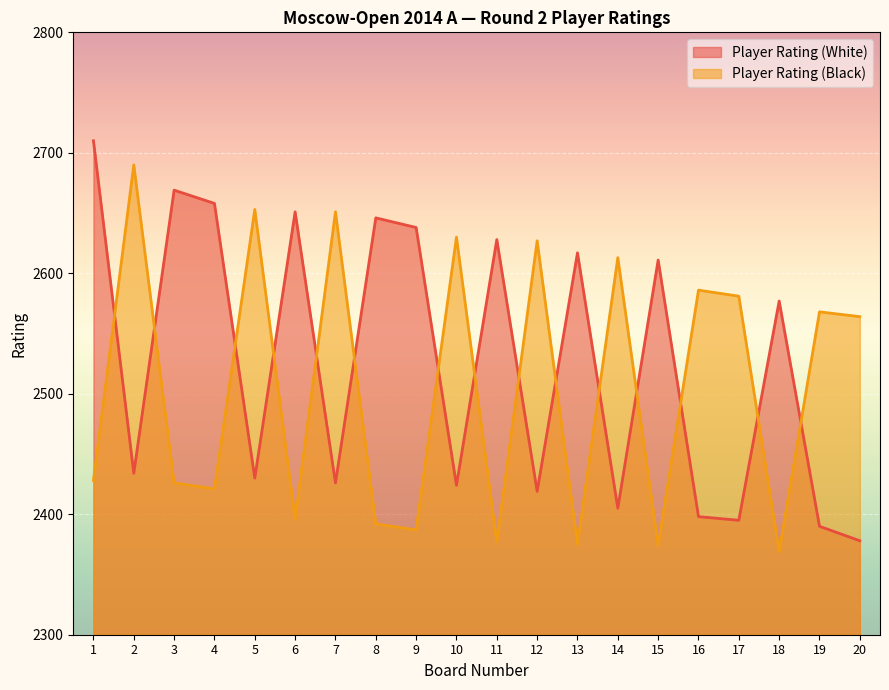

Which series has the largest range (max minus min)?

Player Rating (White)